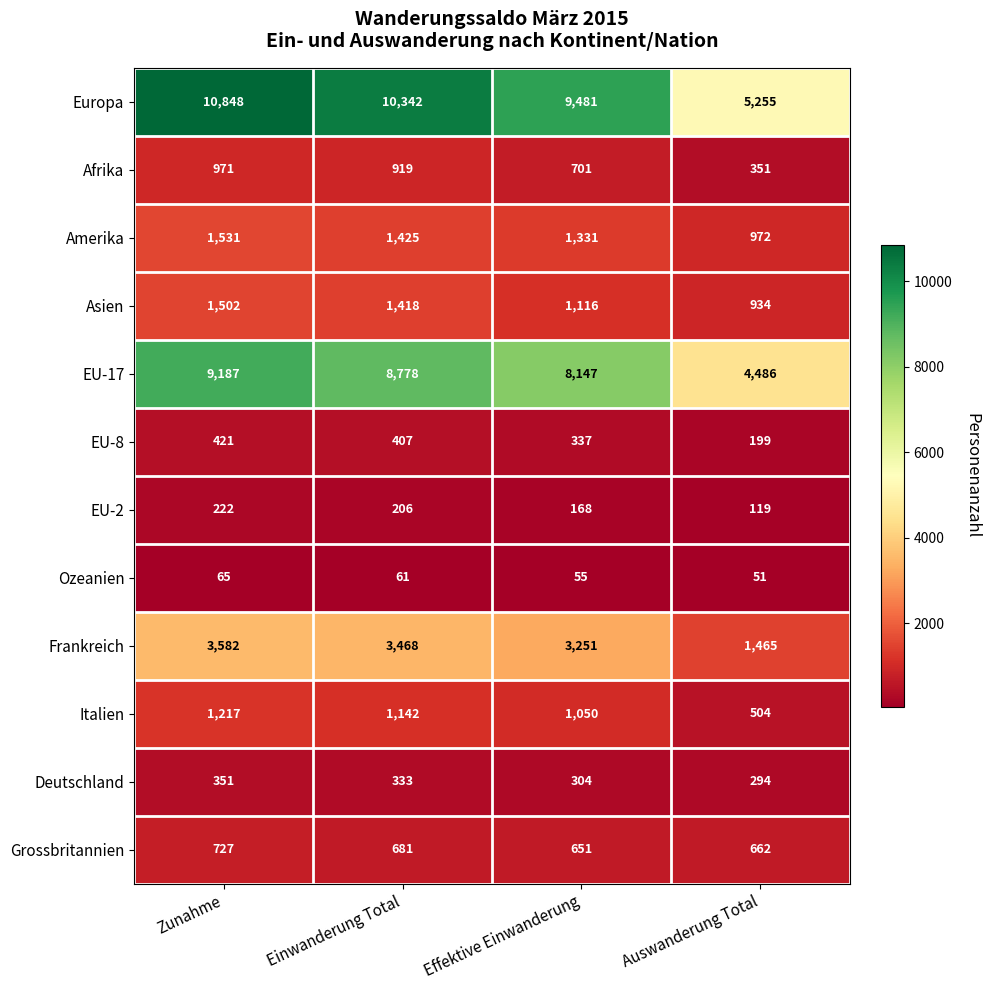

The Ozeanien series shows 12 at Effektive Einwanderung. True or false?

False